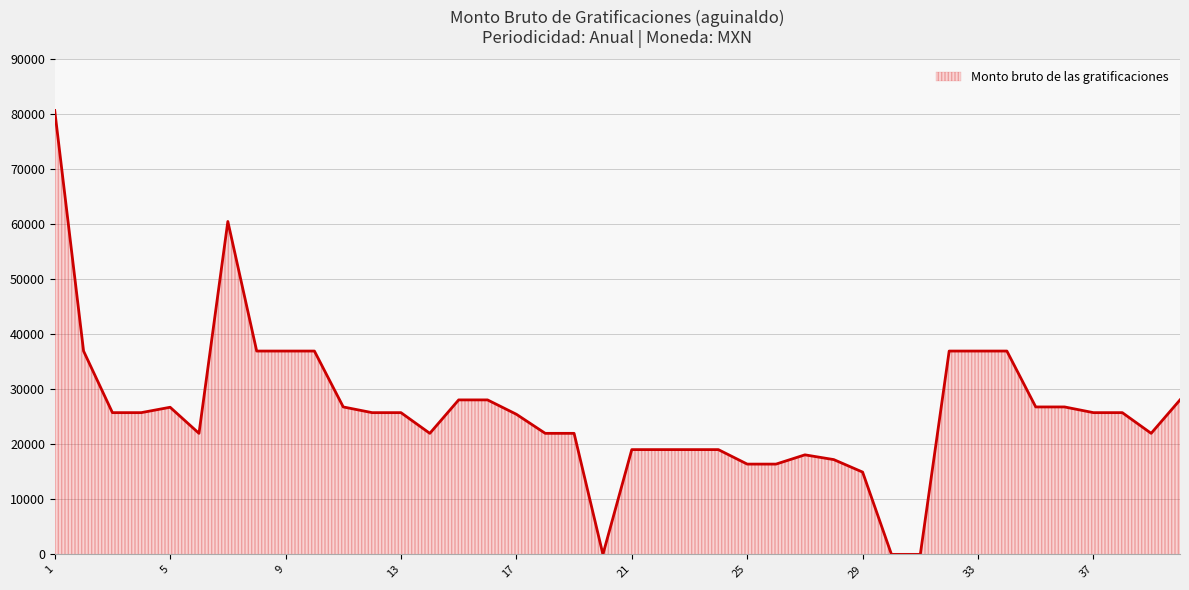

What is the greatest value displayed?

80720.6